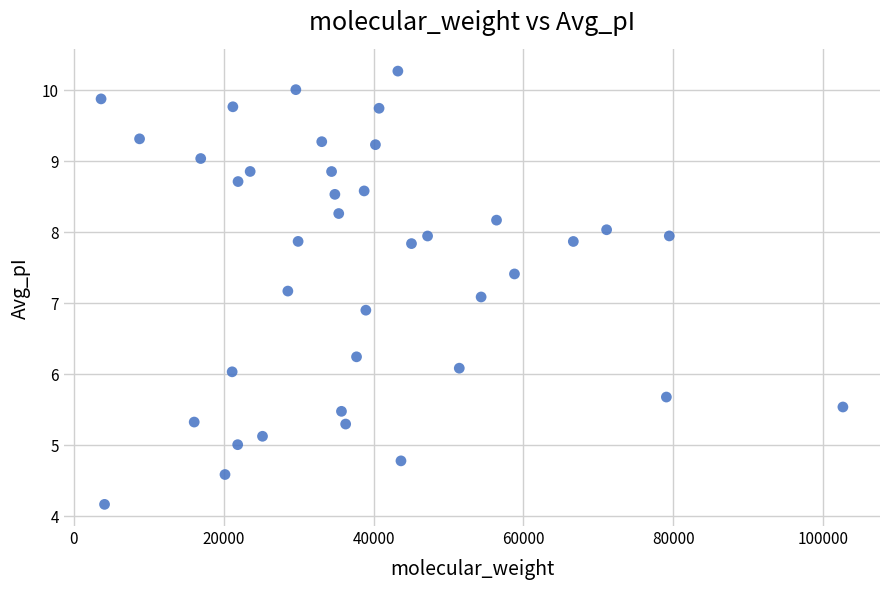

What is the range of X values (max minus min)?

98991.7